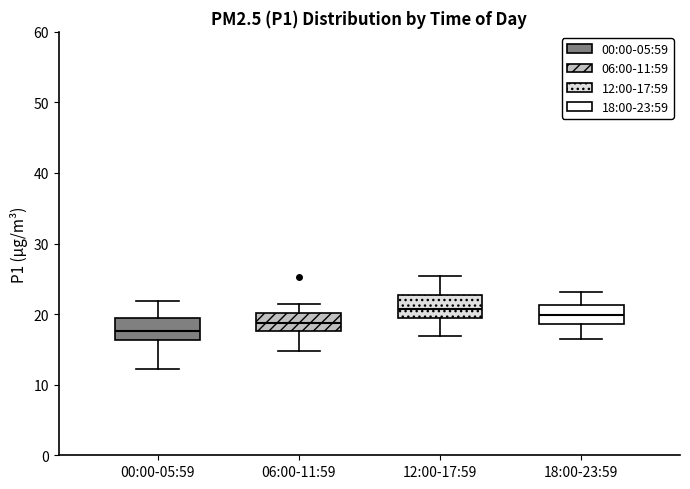

Which box has the lowest median line?

00:00-05:59